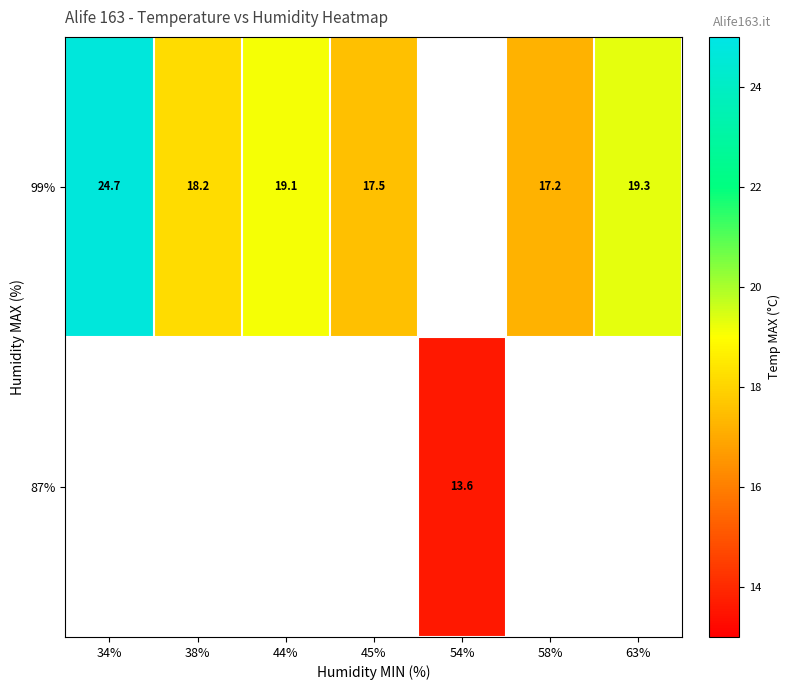

The value of 87% at 54% is 13.6. True or false?

True